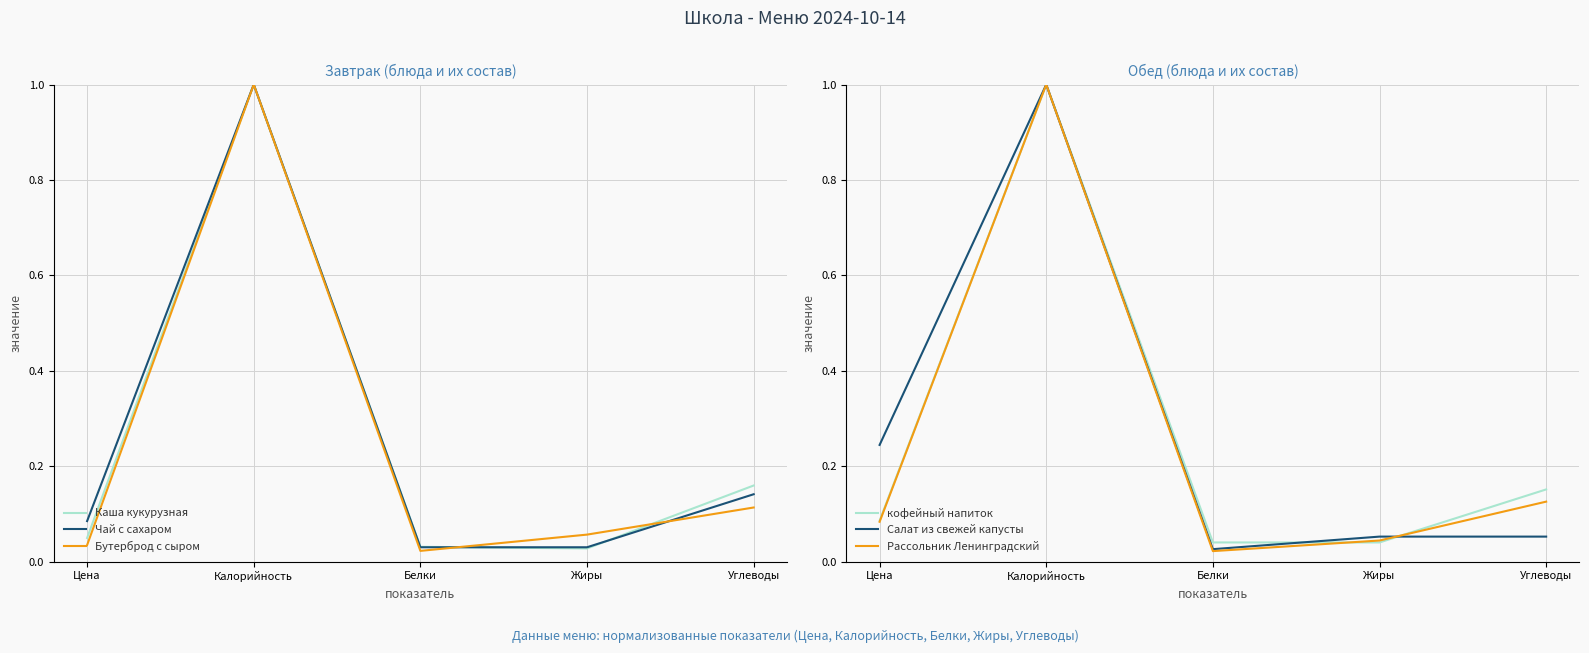

How many categories are shown in the chart?

5